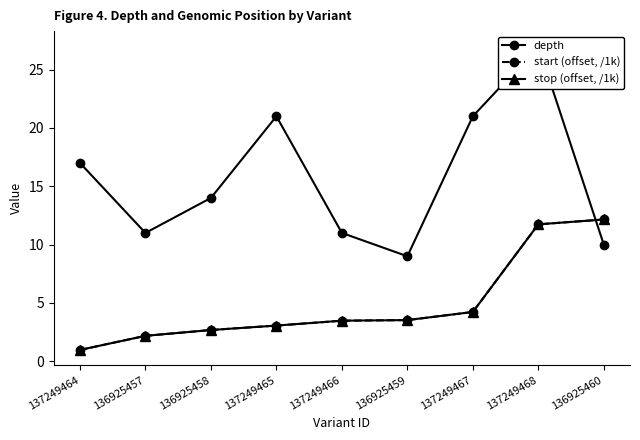

Which series has the largest range (max minus min)?

depth